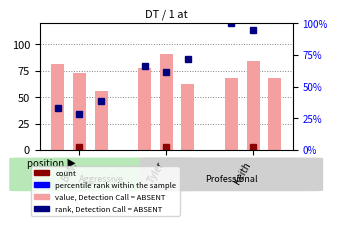

The rank, Detection Call = ABSENT series shows 14.6 at B.W.. True or false?

False